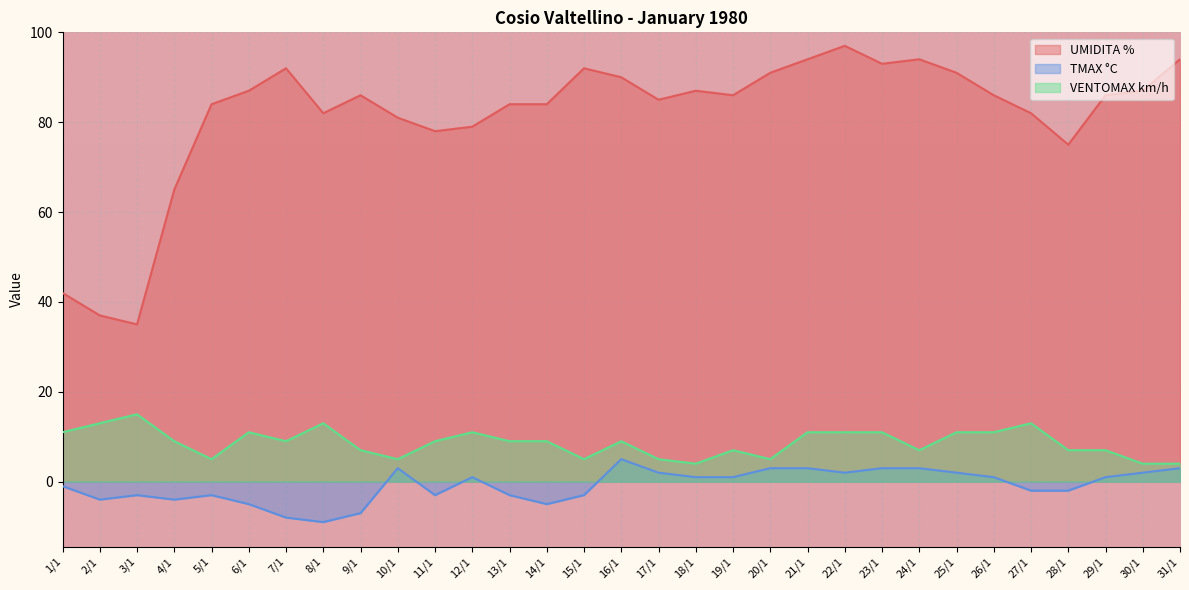

What is the sum of all TMAX °C values?

-26